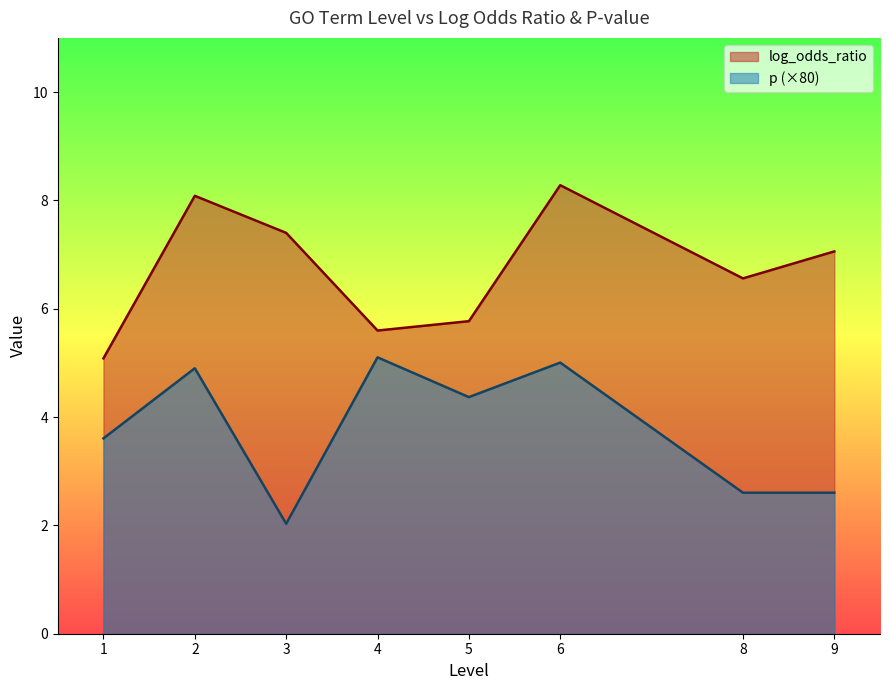

What are all the series names shown in the legend?

log_odds_ratio, p (×80)